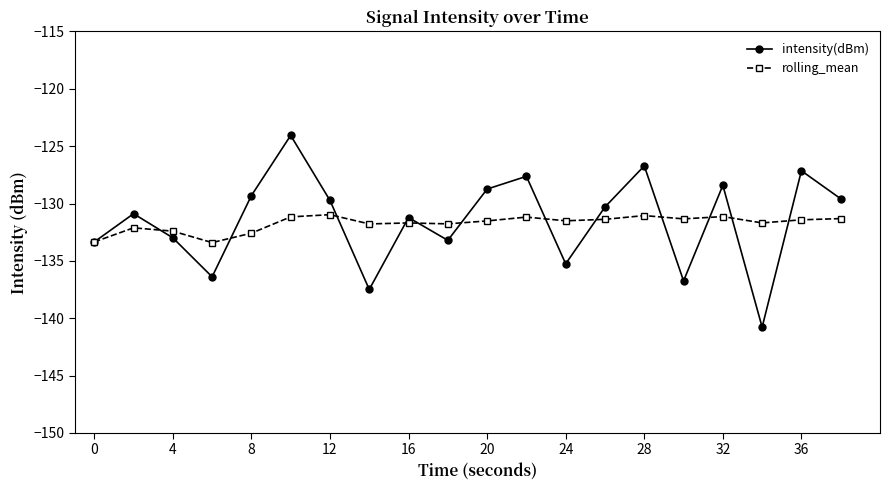

What is the maximum value for rolling_mean?

-131.0